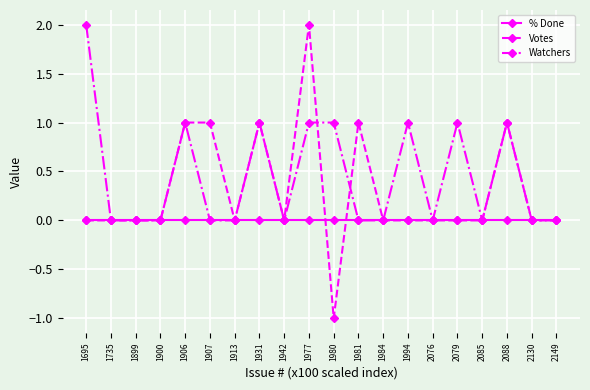

Which series has the widest spread of values?

Votes